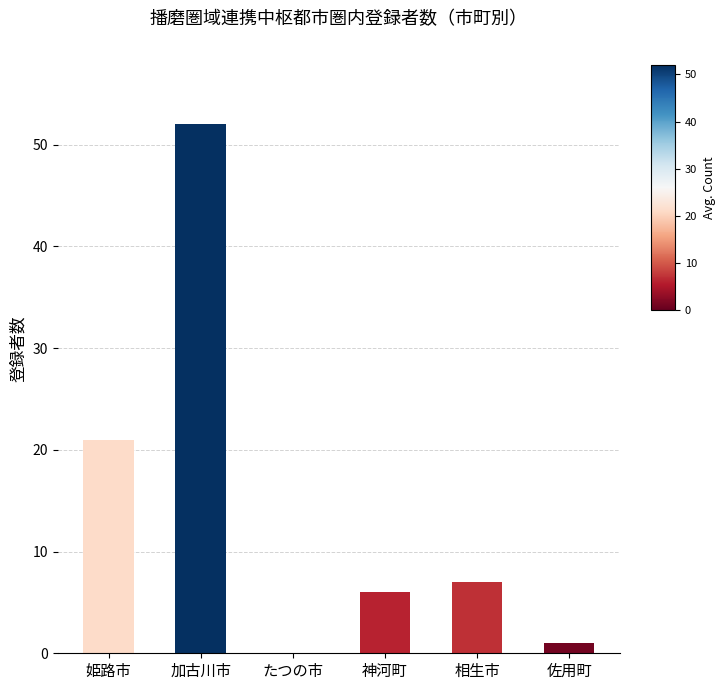

What is the sum of all values?

87